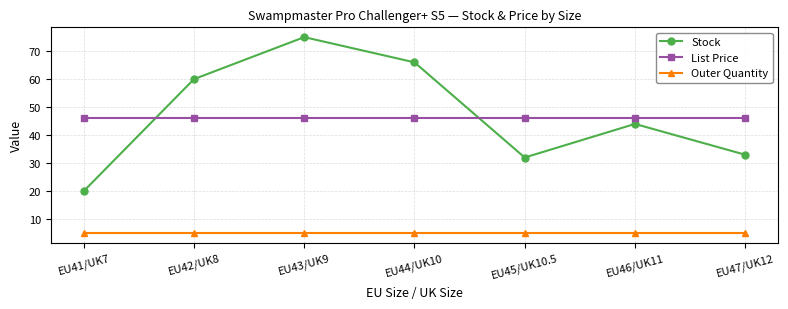

True or false: Stock and Outer Quantity intersect in this chart.

False